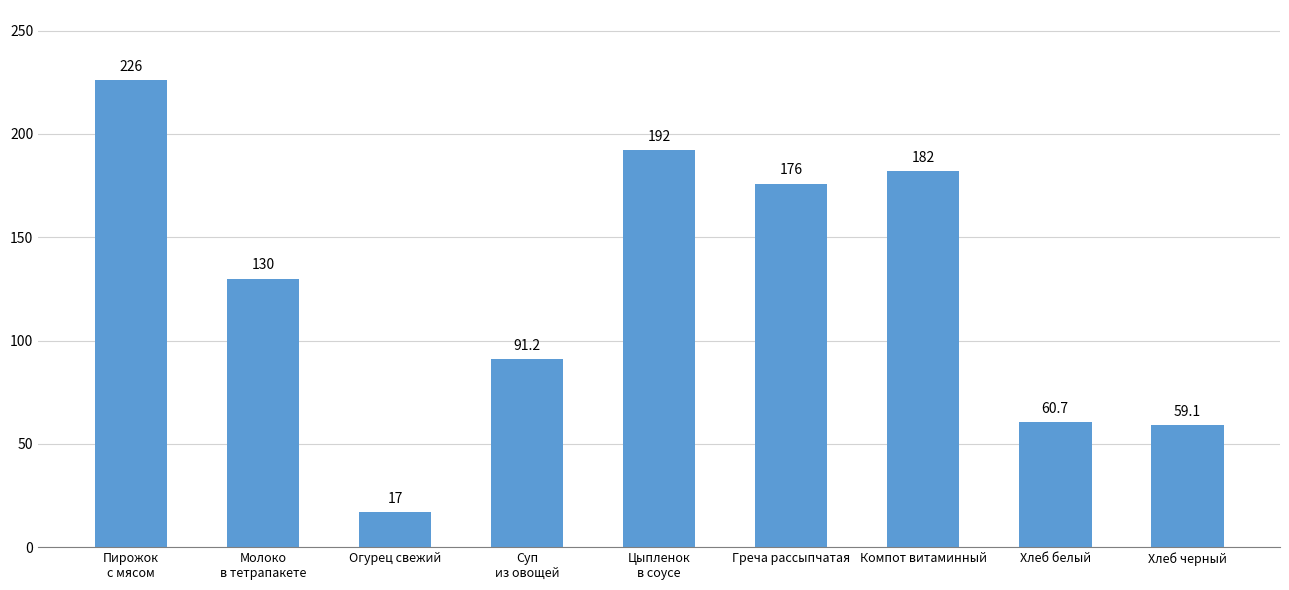

What is the sum of all values?

1134.0